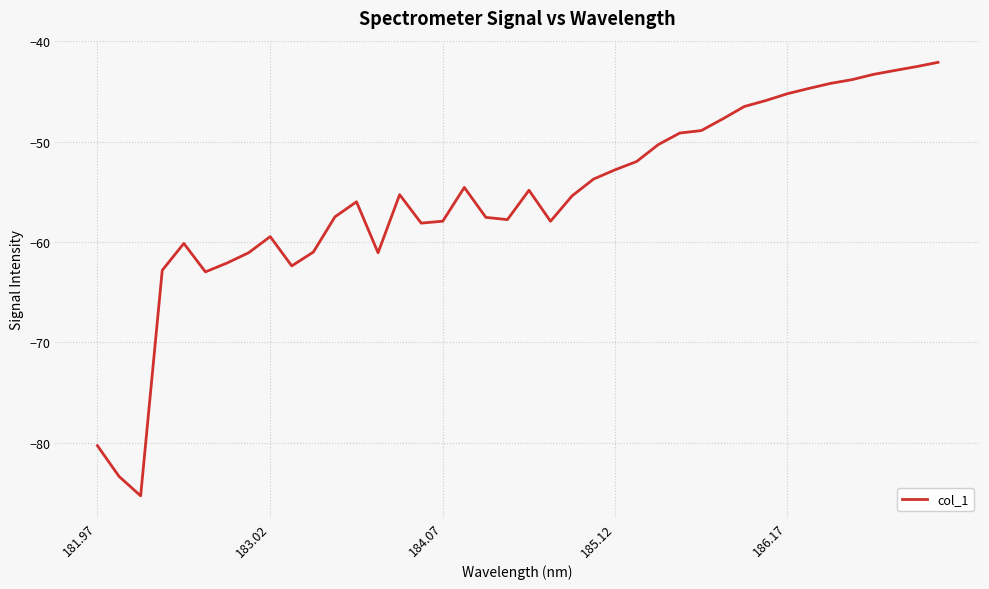

What is the sum of all values?

-2221.1